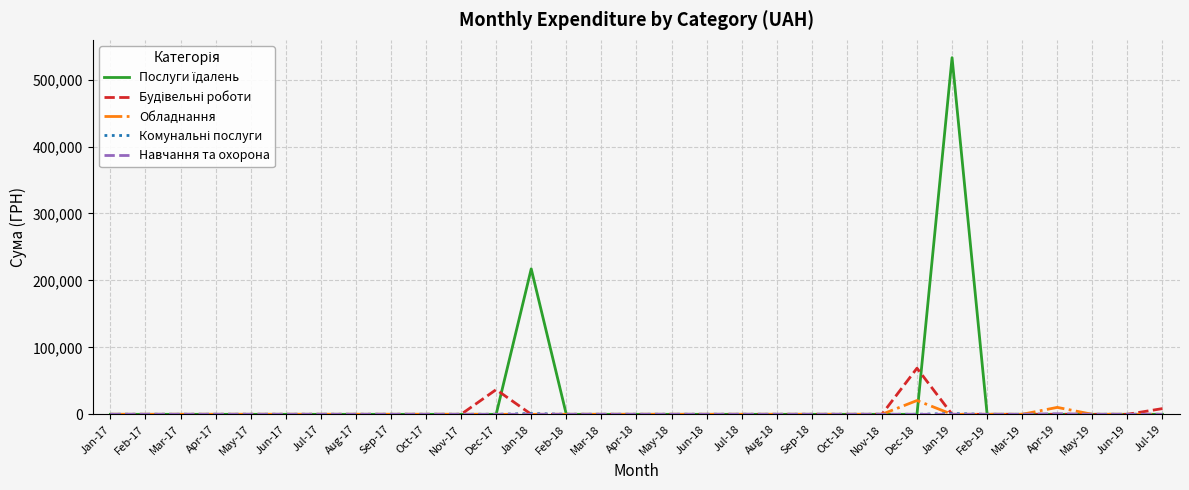

What is the greatest value displayed?

532782.7